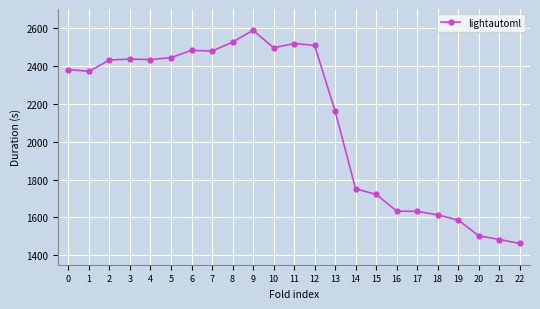

Approximately how many times larger is the value at 8 compared to 21?

1.7